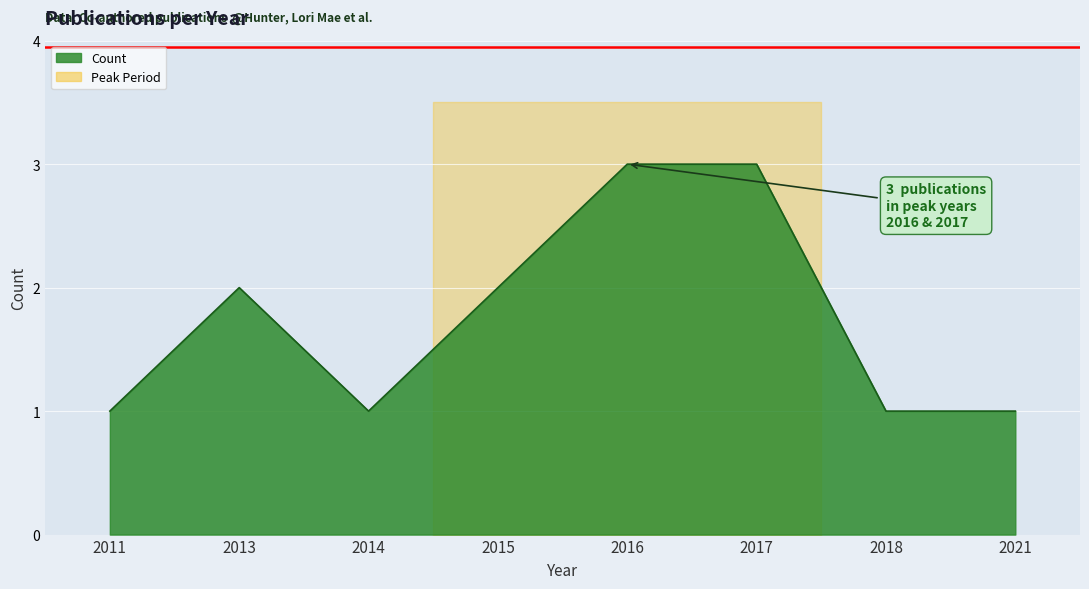

Rank the categories by value from highest to lowest.

2016, 2017, 2013, 2015, 2011, 2014, 2018, 2021